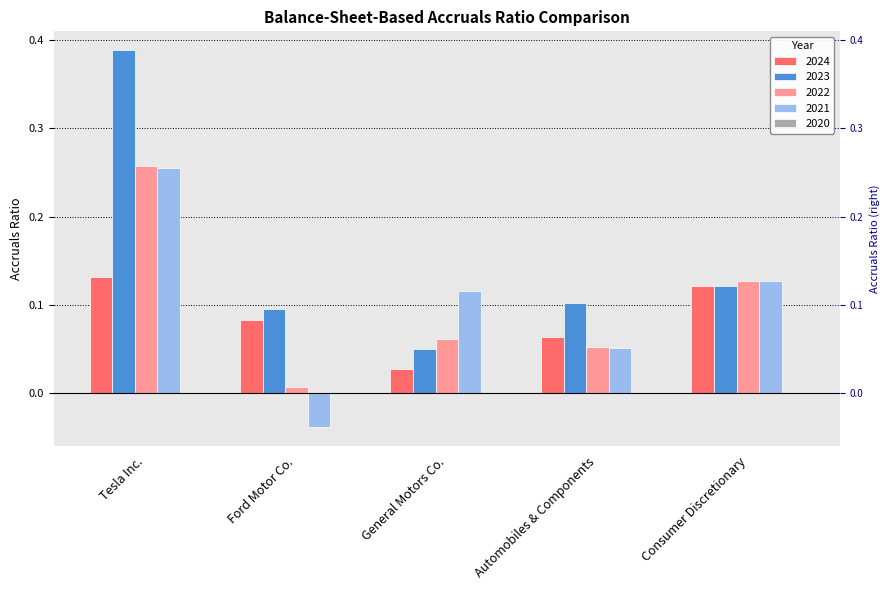

Are the bars grouped side by side (vs. stacked)?

Yes